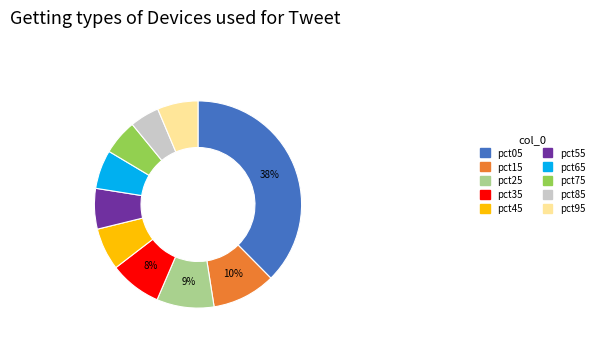

The pct05 slice represents 45% of the pie. True or false?

False